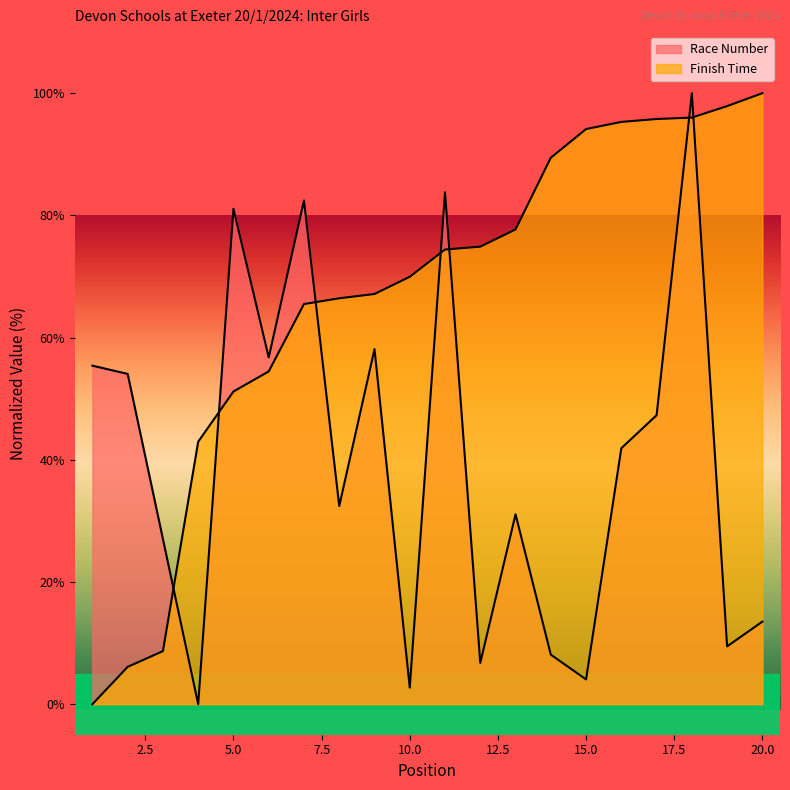

List the series in order of their overall mean, lowest first.

Race Number, Finish Time